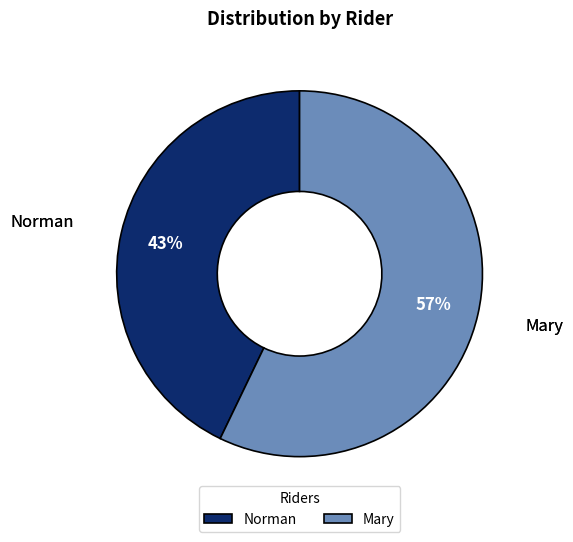

Is the sum of Norman and Mary greater than half?

Yes